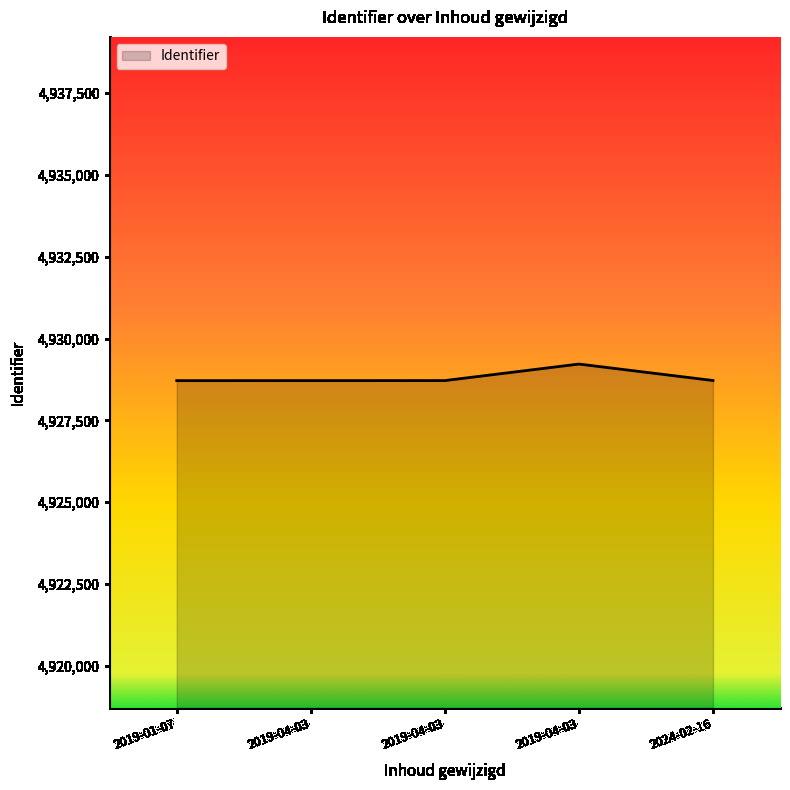

Does the chart have visible grid lines?

No